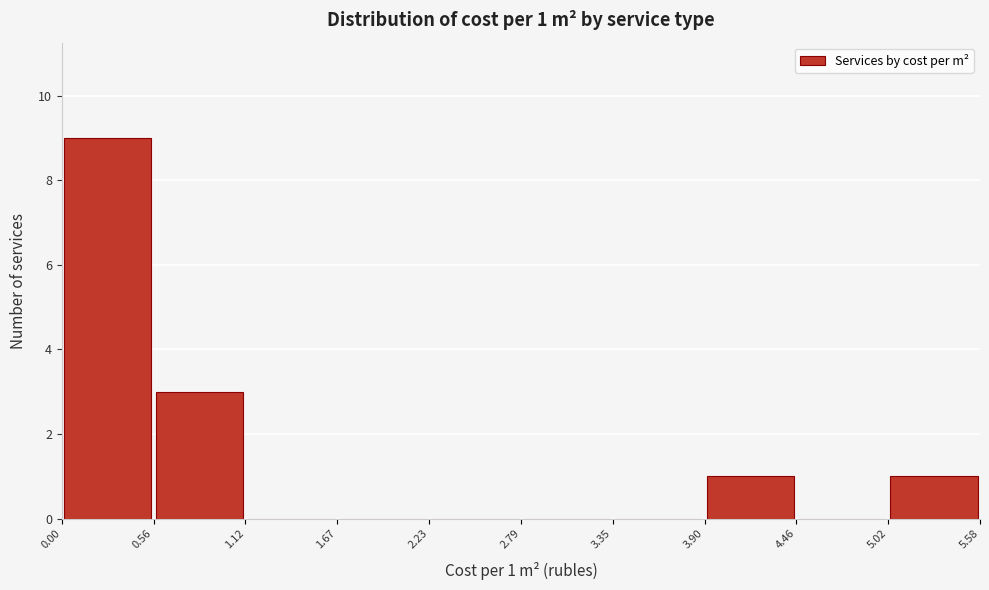

Over which range of the x-axis is the bar tallest?

0.00 to 0.56